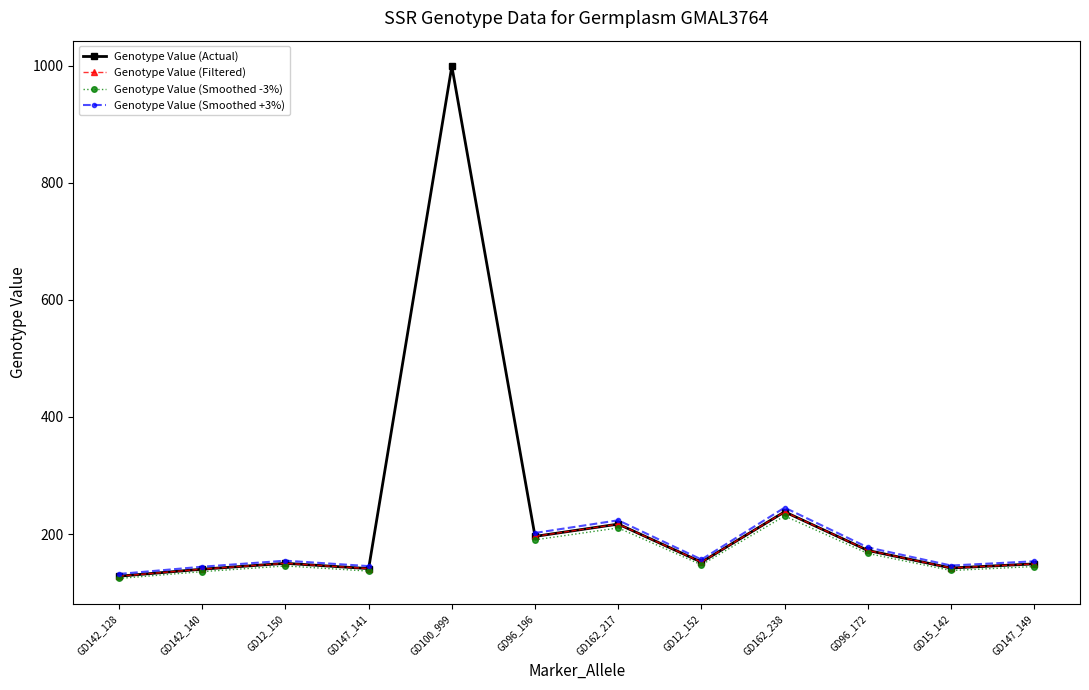

At which label does Genotype Value (Actual) reach its minimum?

GD142_128